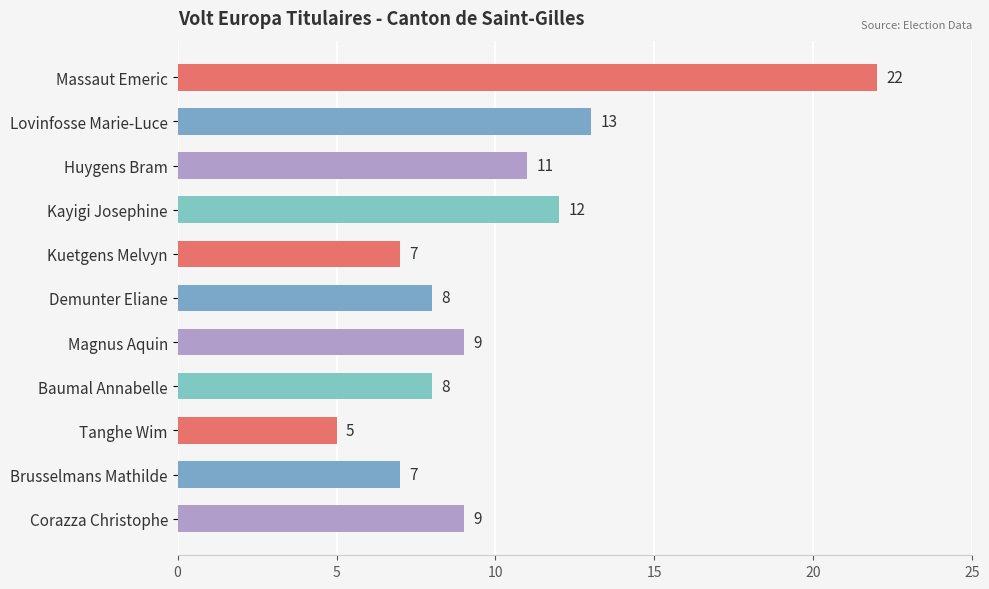

The value at Lovinfosse Marie-Luce is 4. True or false?

False